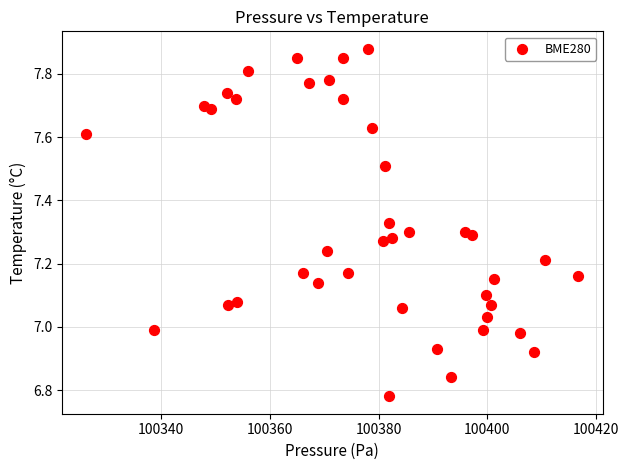

What is the range of Y values (max minus min)?

1.1